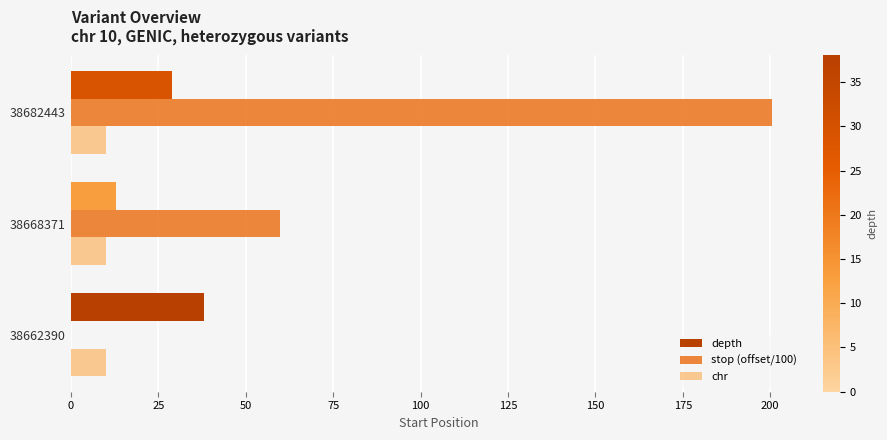

Is it true that depth equals 13.0 at 38668371?

True